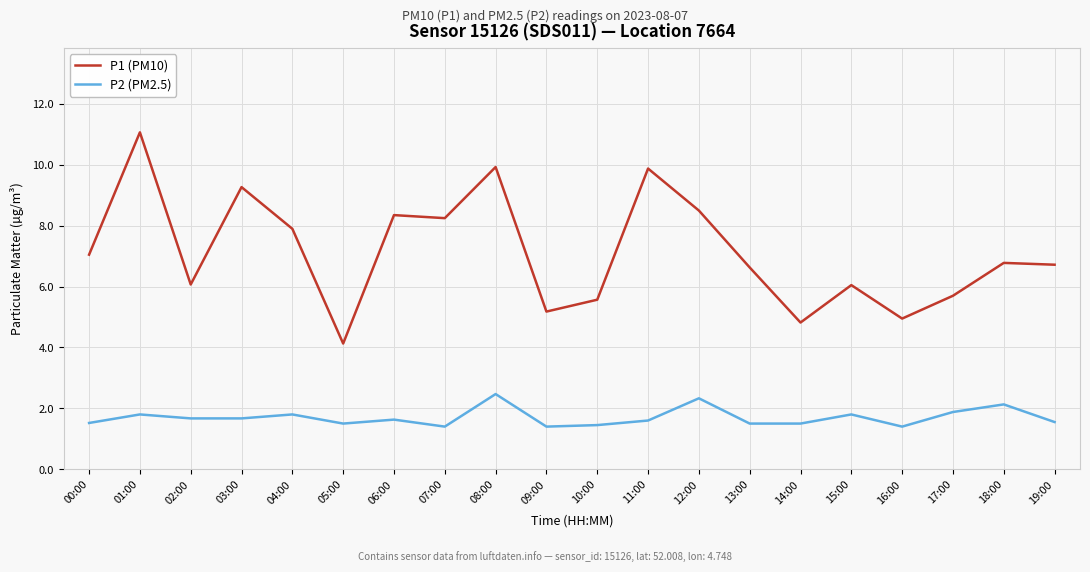

What is the smallest value displayed?

1.4